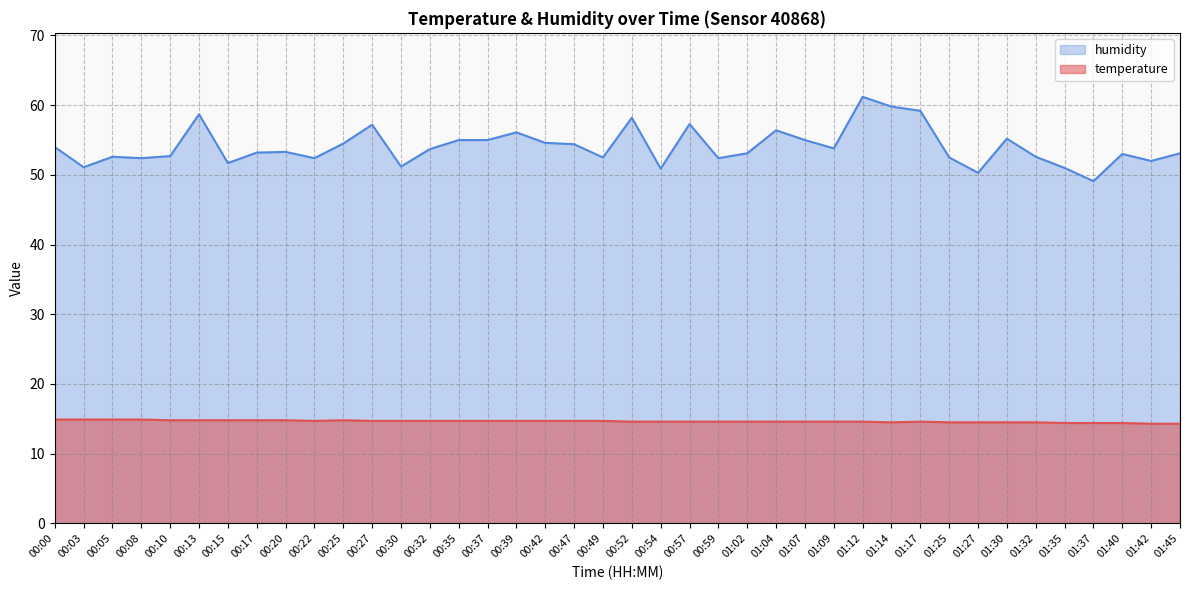

At 00:17, list the series in order from smallest to largest.

temperature, humidity